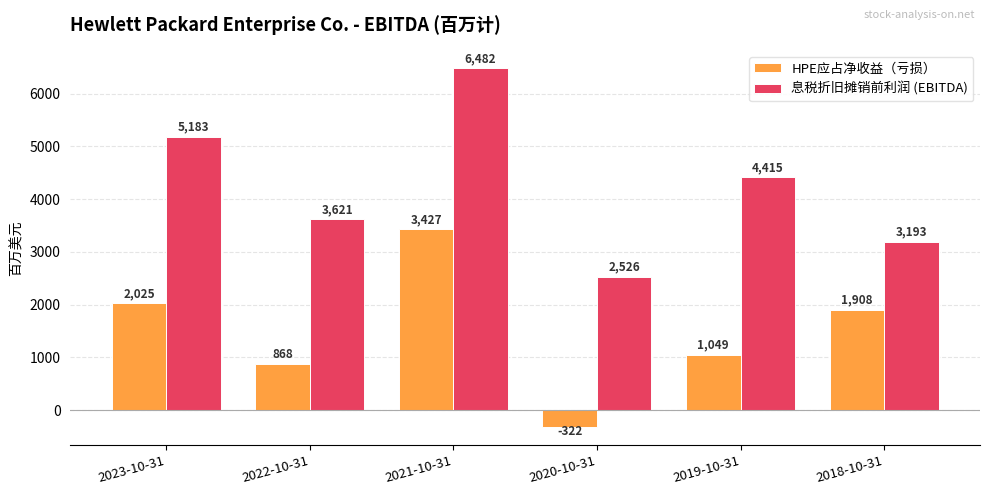

Reading left to right, what are all the values shown in this chart?

HPE应占净收益（亏损）: 2023-10-31=2025	2022-10-31=868	2021-10-31=3427	2020-10-31=-322	2019-10-31=1049	2018-10-31=1908
息税折旧摊销前利润 (EBITDA): 2023-10-31=5183	2022-10-31=3621	2021-10-31=6482	2020-10-31=2526	2019-10-31=4415	2018-10-31=3193